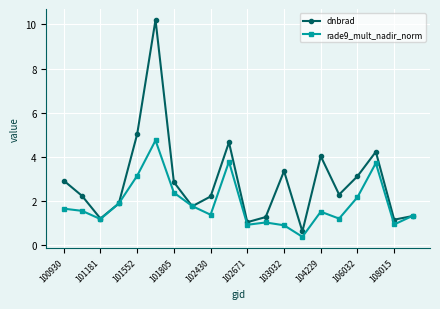

How many interior local peaks does the dnbrad series have?

5